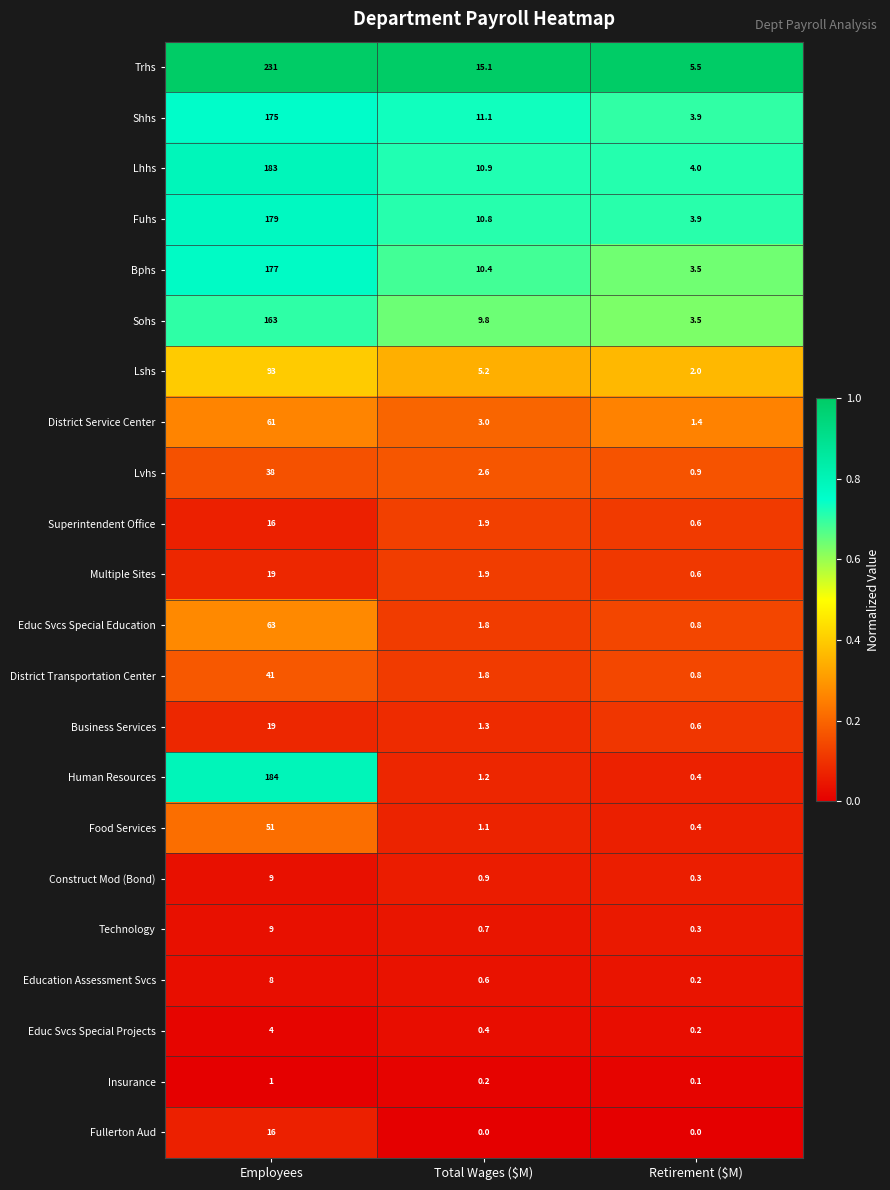

What is the sum of the Business Services values at Employees and Total Wages ($M)?

20.3